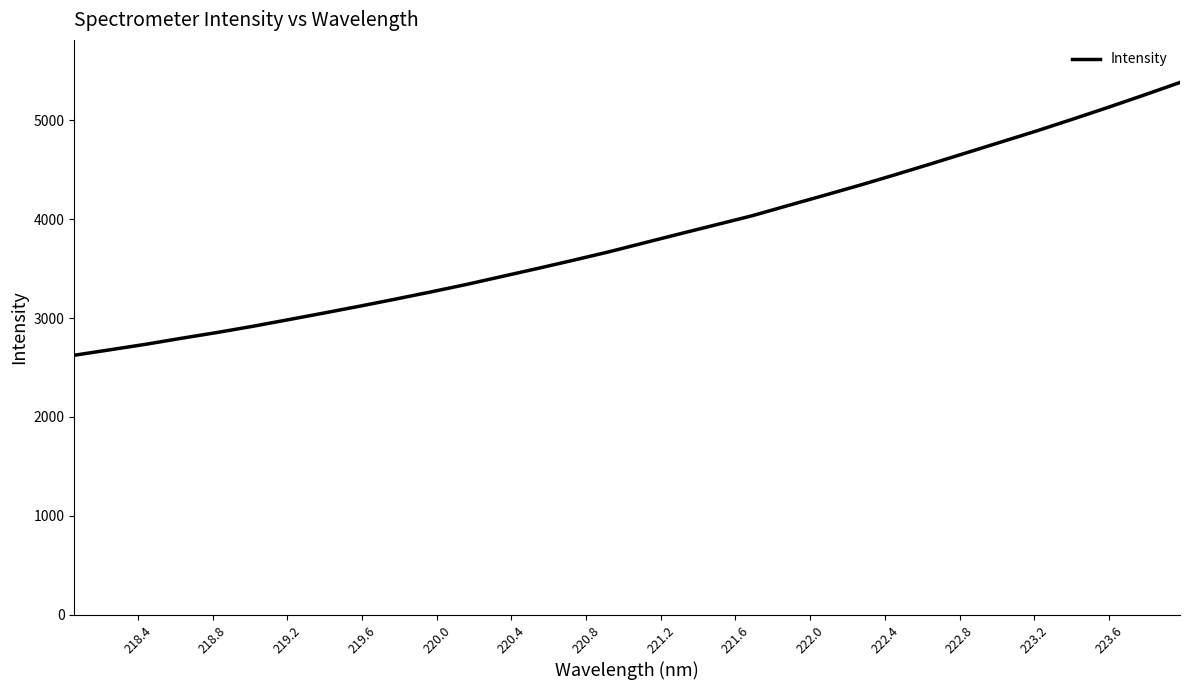

What is the difference between the maximum and minimum values?

2759.1